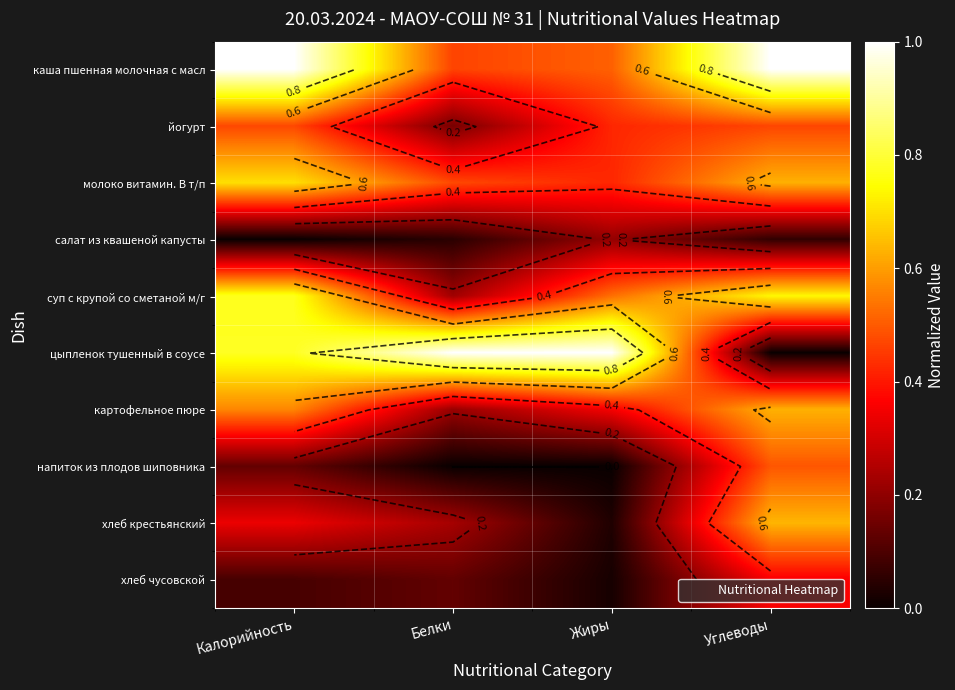

How many categories are shown in the chart?

4